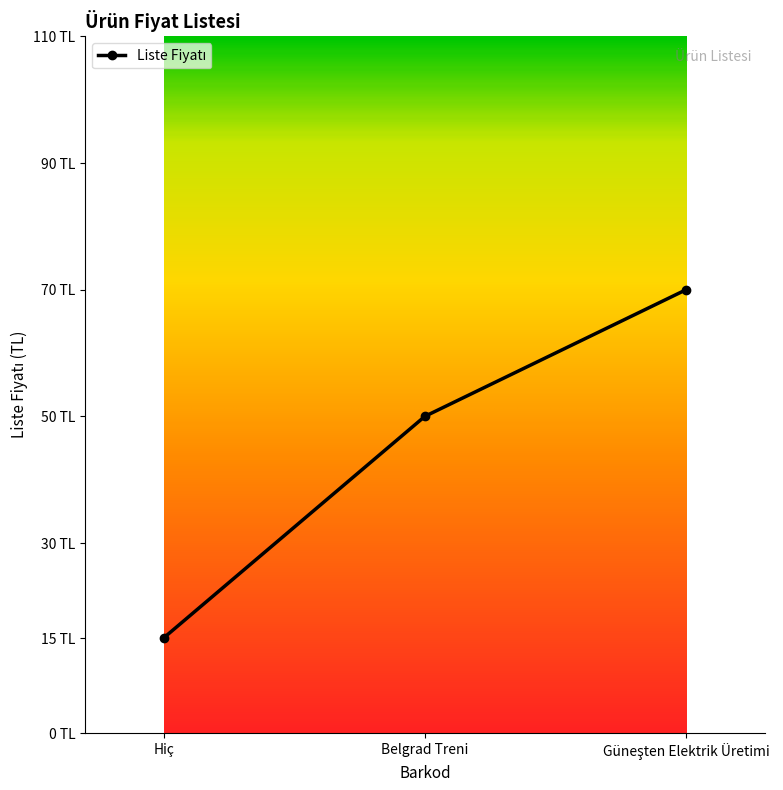

What is the value of the 2nd point from the left?

50